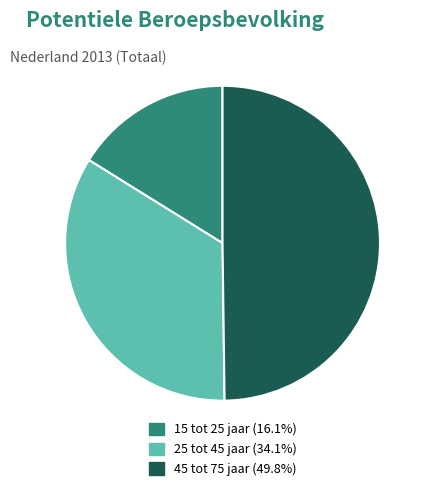

Combined, do 45 tot 75 jaar (49.8%) and 15 tot 25 jaar (16.1%) account for over 50%?

Yes